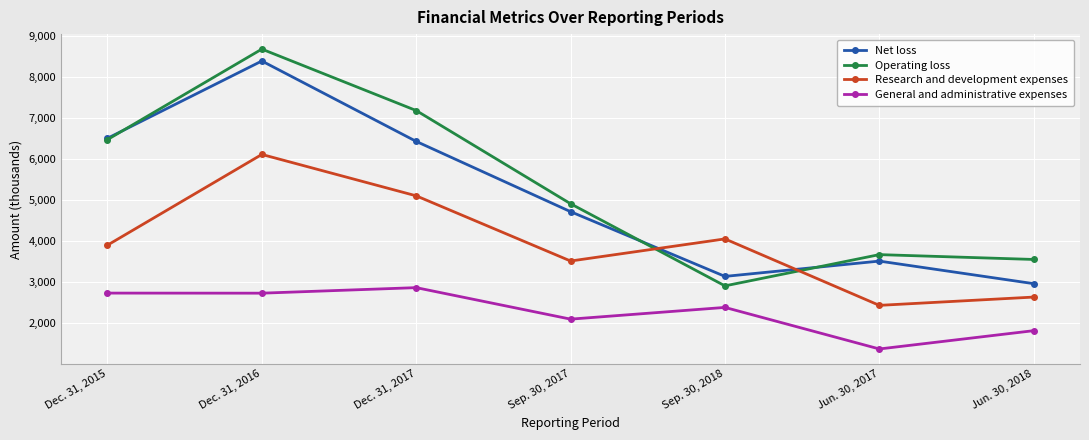

Is the value of Operating loss at Dec. 31, 2016 greater than the value of General and administrative expenses at Sep. 30, 2018?

Yes